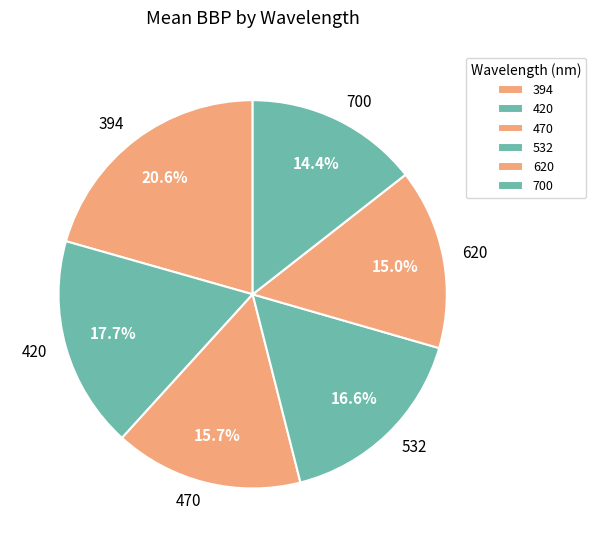

Which category has the biggest portion of the pie?

394